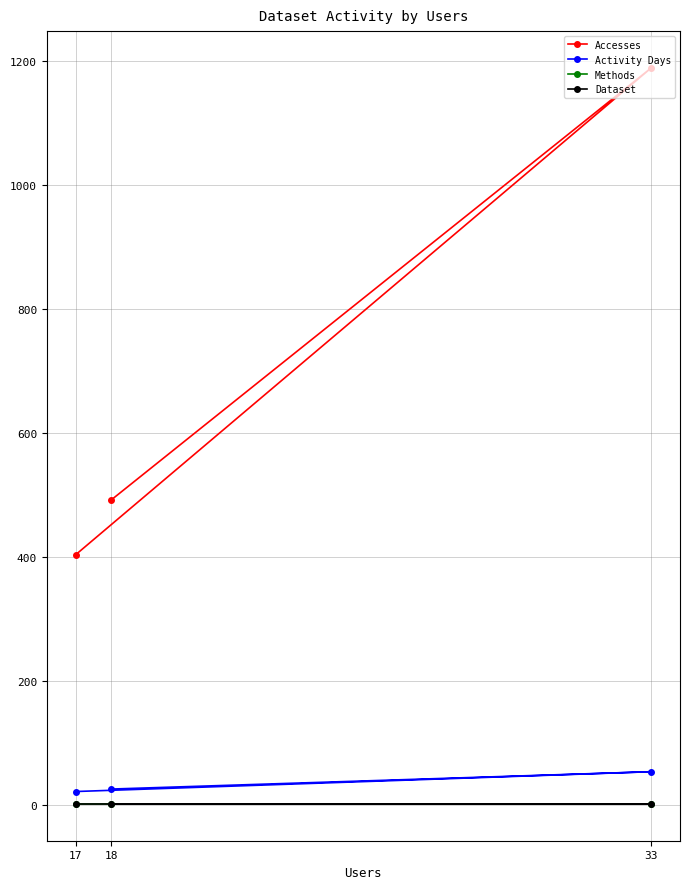

The Activity Days series shows 12 at 18. True or false?

False